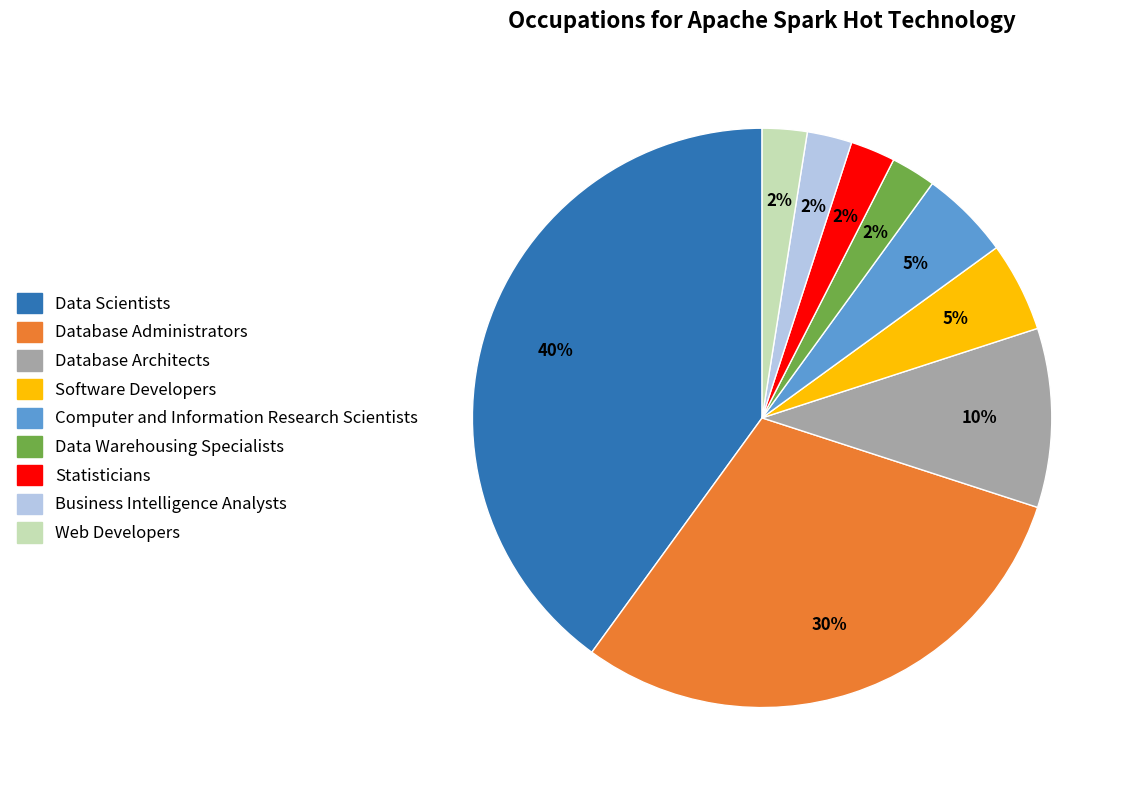

Which has a higher value, Statisticians or Database Administrators?

Database Administrators